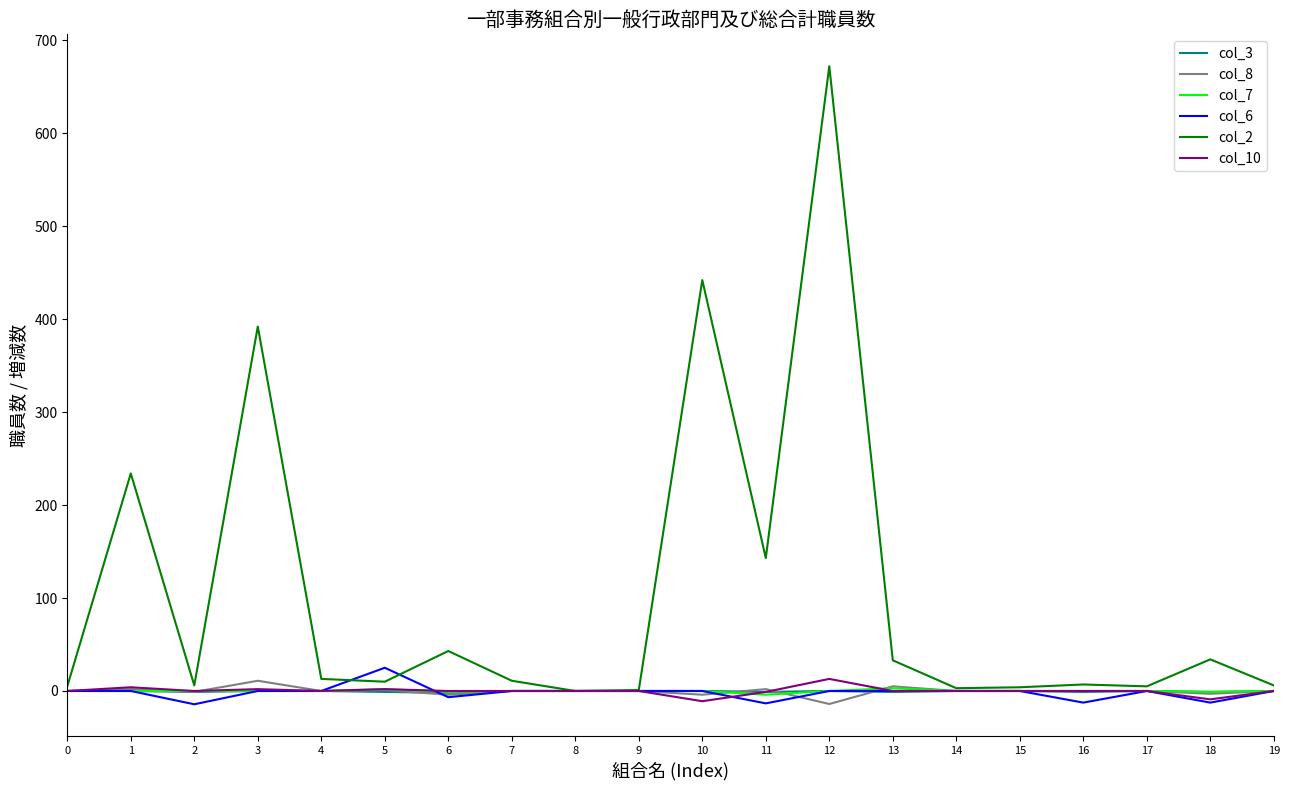

What is the smallest value displayed?

-14.3